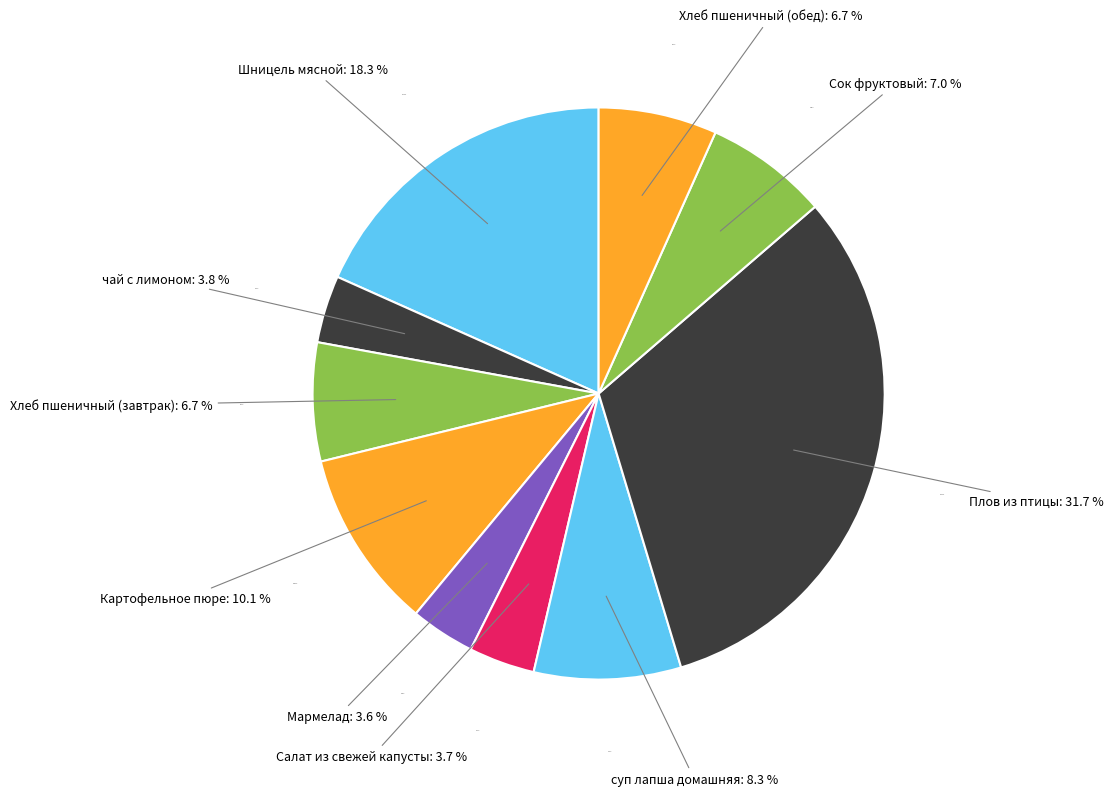

To the nearest percent, what percentage of the pie is суп лапша домашняя?

8%